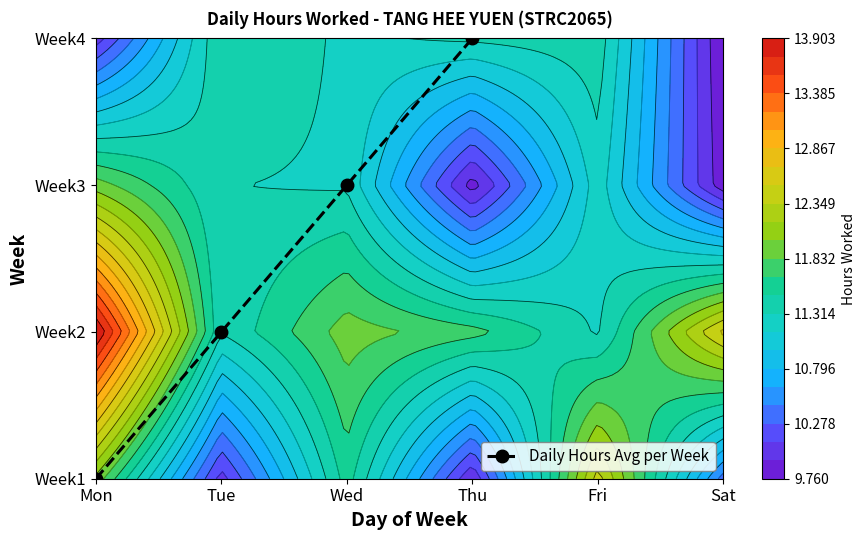

List the labels in order of value, smallest first.

Mon, Tue, Wed, Thu